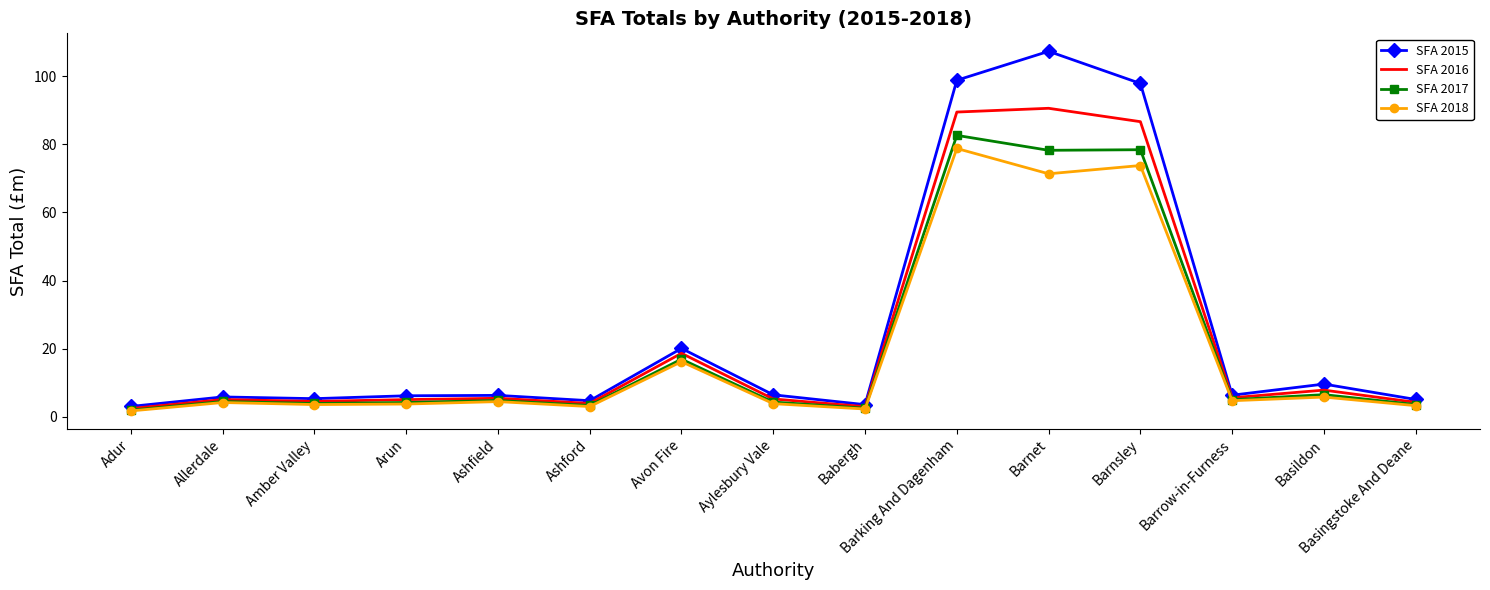

True or false: SFA 2017 and SFA 2015 intersect in this chart.

False